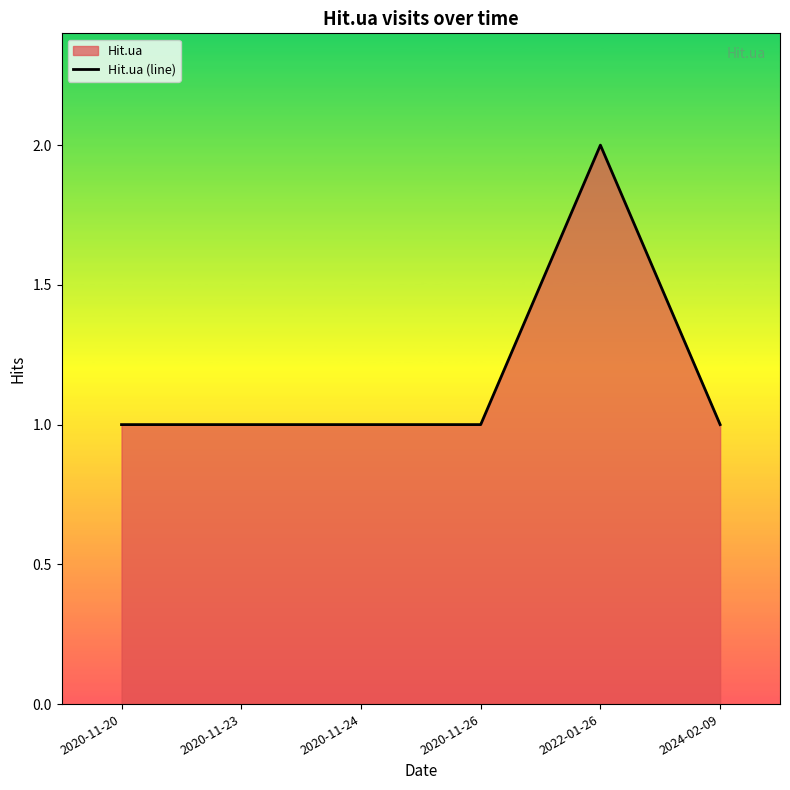

List the labels in order of value, largest first.

2022-01-26, 2020-11-20, 2020-11-23, 2020-11-24, 2020-11-26, 2024-02-09